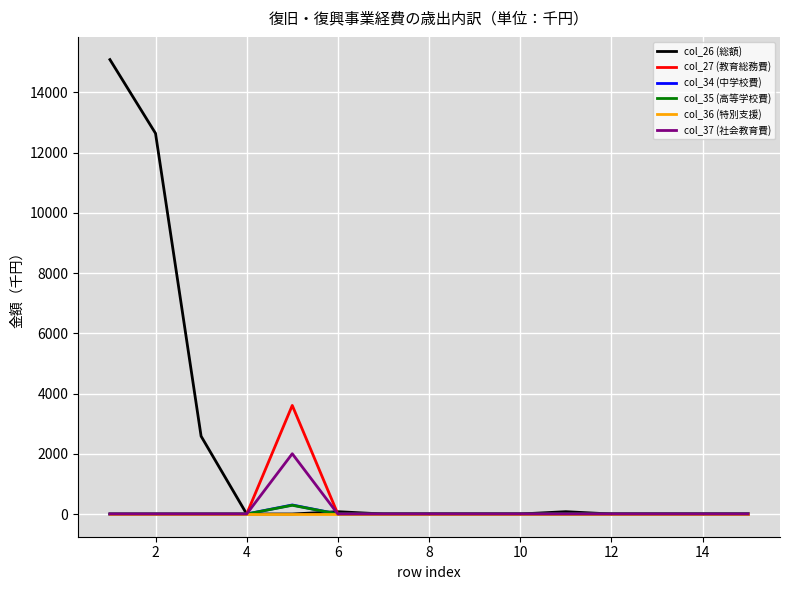

How many distinct data groups are displayed?

6